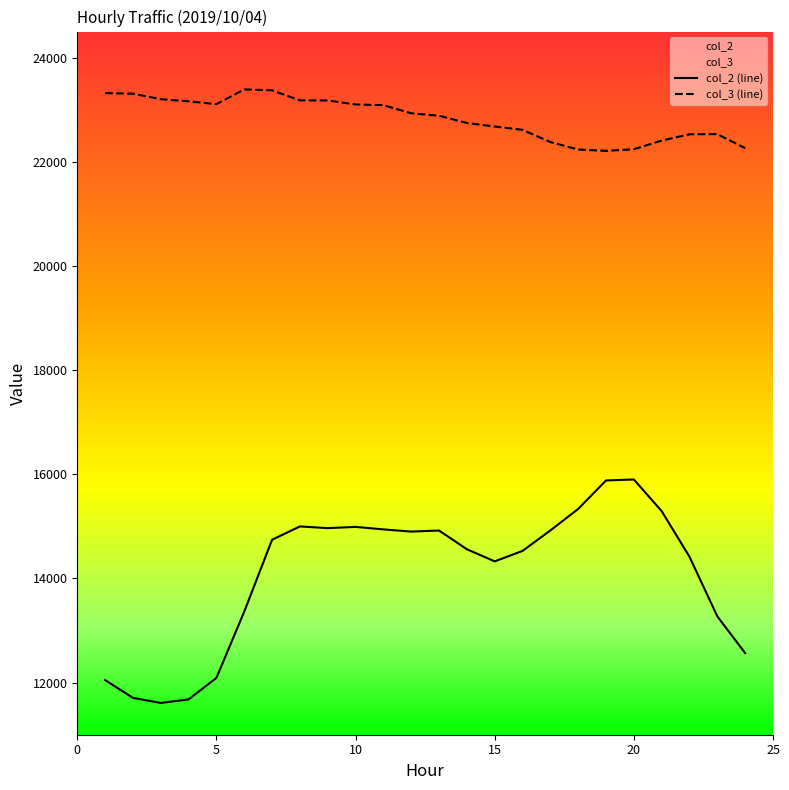

At how many categories does at least one series exceed 13298?

24